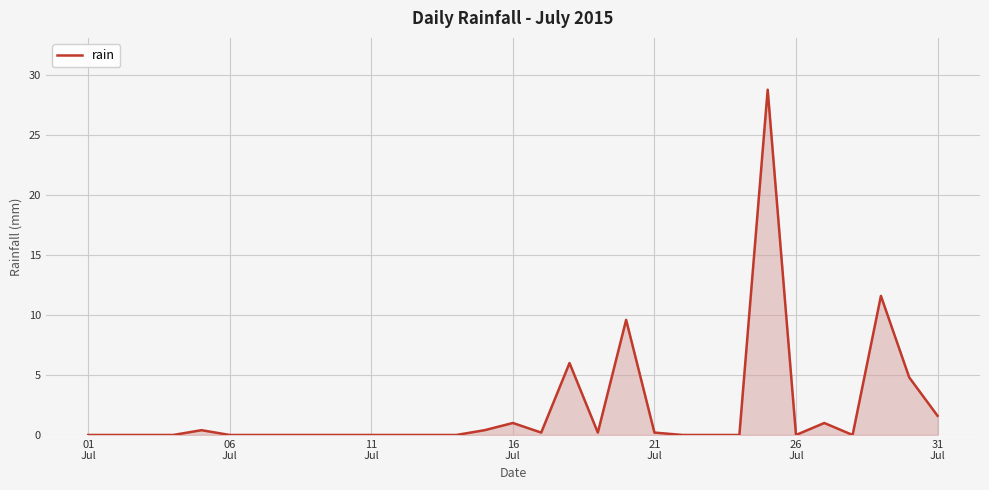

What is the greatest value displayed?

28.8